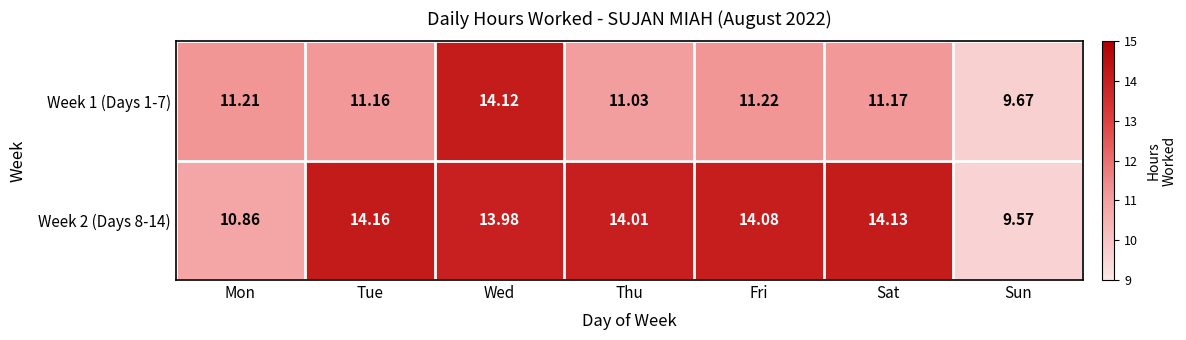

Rank the series by their average value, from lowest to highest.

Week 1 (Days 1-7), Week 2 (Days 8-14)